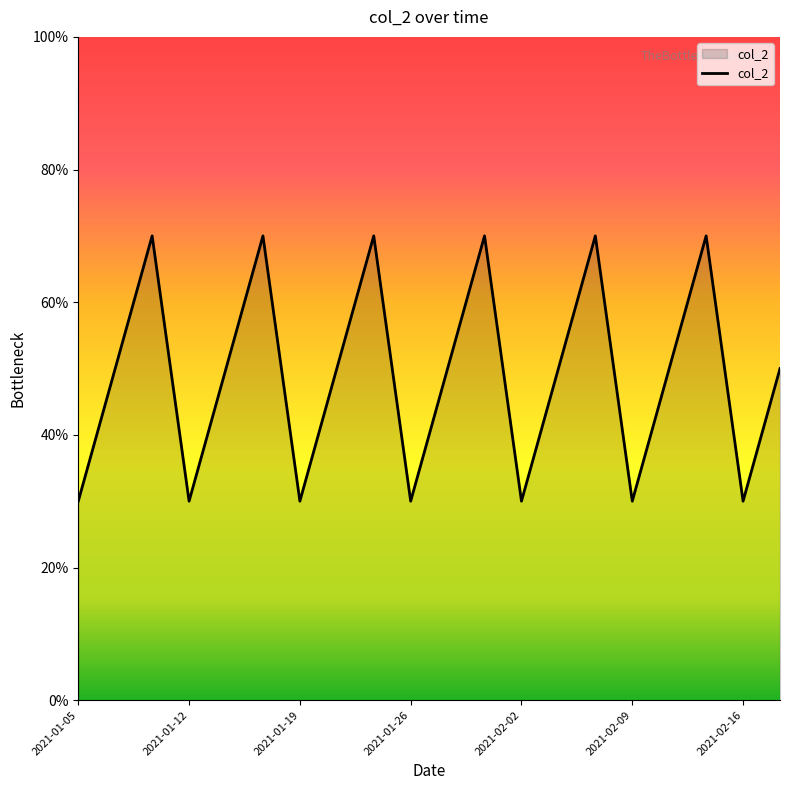

Does the chart display data point markers on the line(s)?

No